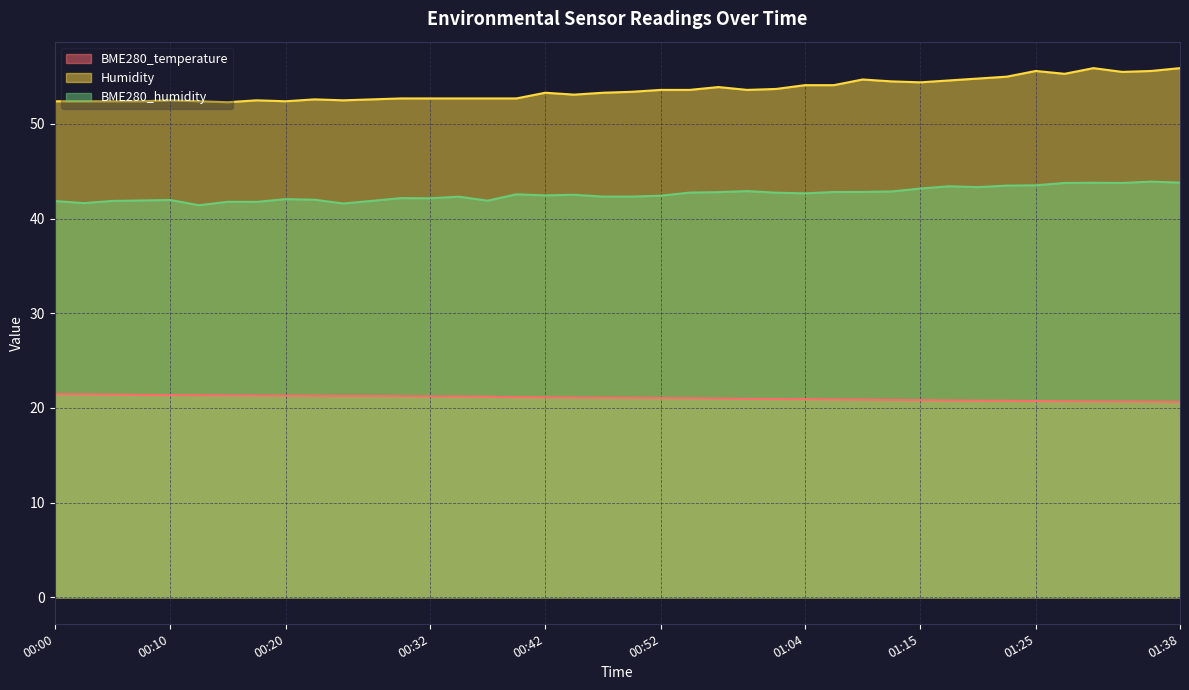

Which series changed the most between 01:02 and 01:07?

Humidity